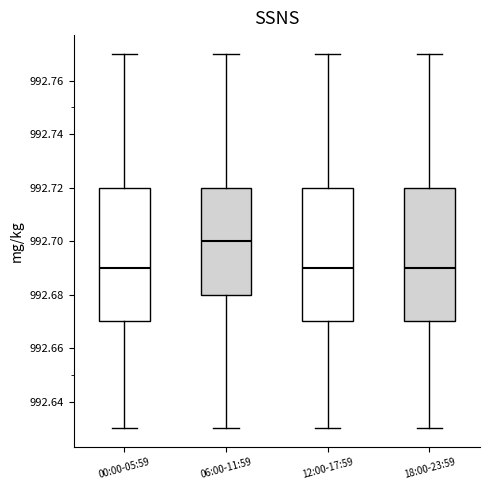

Where does the upper whisker of the box for 18:00-23:59 end on the y-axis? The values are not printed on the chart, so give them approximately, as read against the axis.

992.77